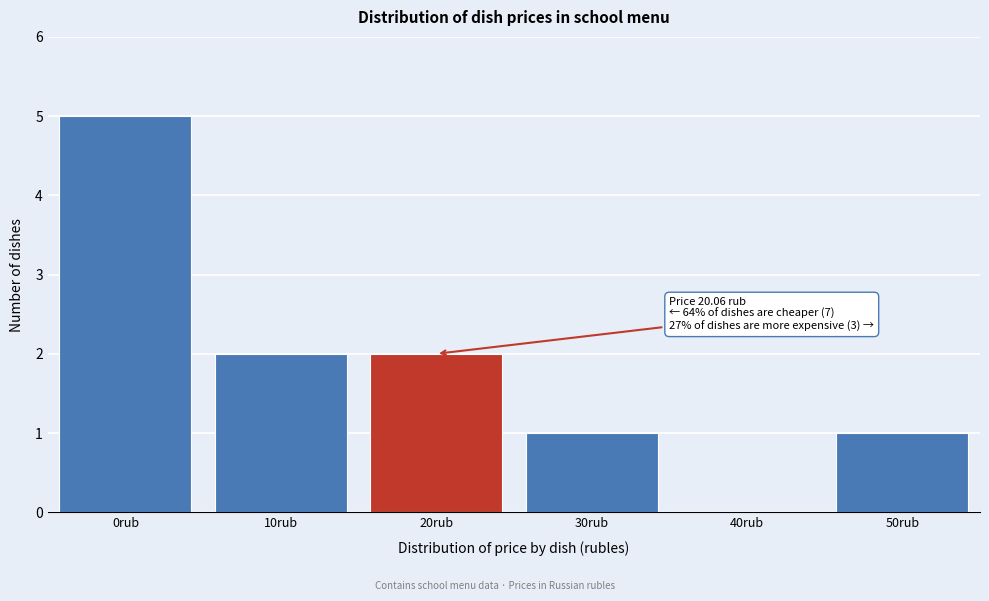

Reading right to left, transcribe all the data shown in this chart.

50rub=1	40rub=0	30rub=1	20rub=2	10rub=2	0rub=5